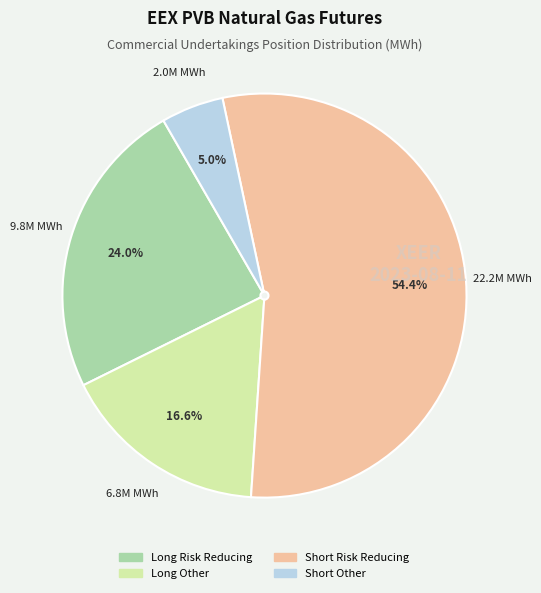

What portion of the pie excludes Long Risk Reducing?

76.0%